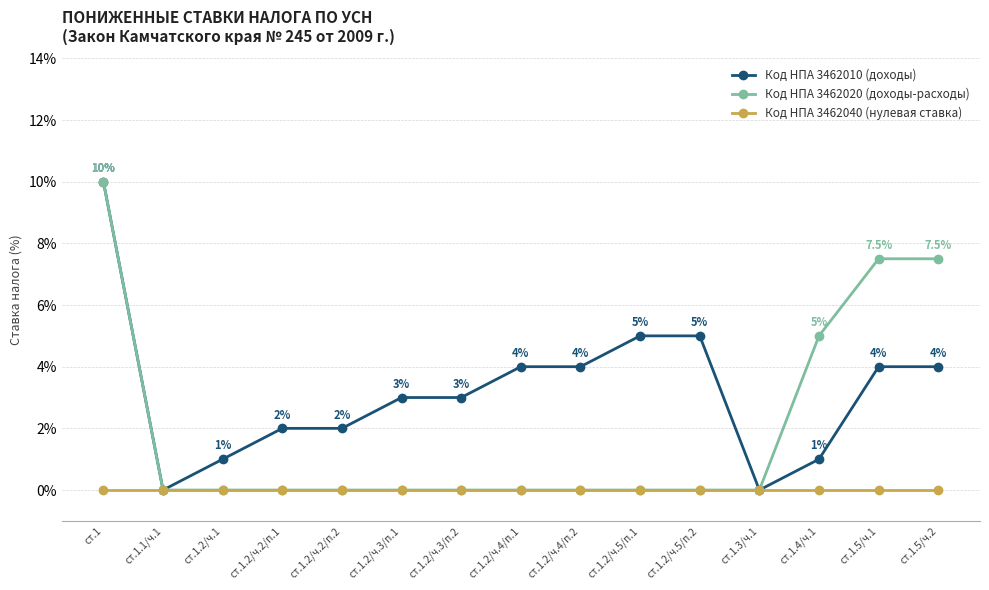

At ст.1.5/ч.2, list the series in order from smallest to largest.

Код НПА 3462040 (нулевая ставка), Код НПА 3462010 (доходы), Код НПА 3462020 (доходы-расходы)